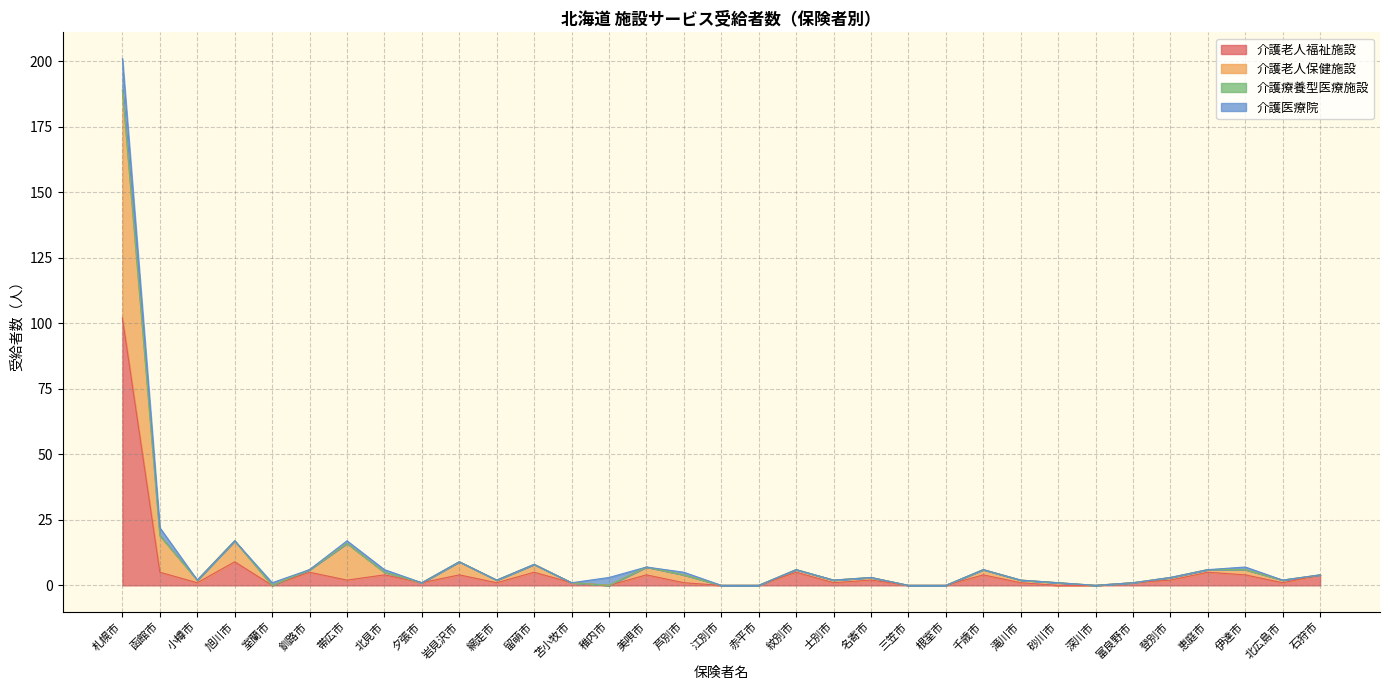

What is the difference between the maximum and second lowest values in the 介護老人福祉施設 series?

102